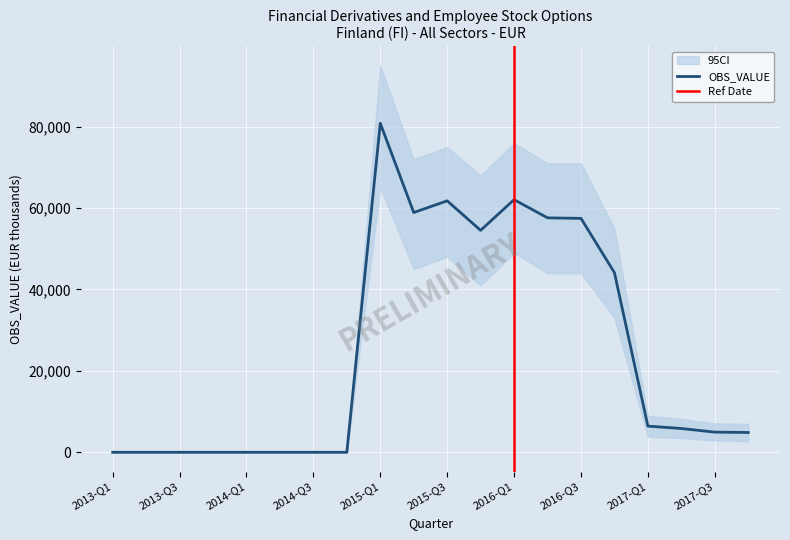

True or false: CI_upper and OBS_VALUE cross at least once.

False